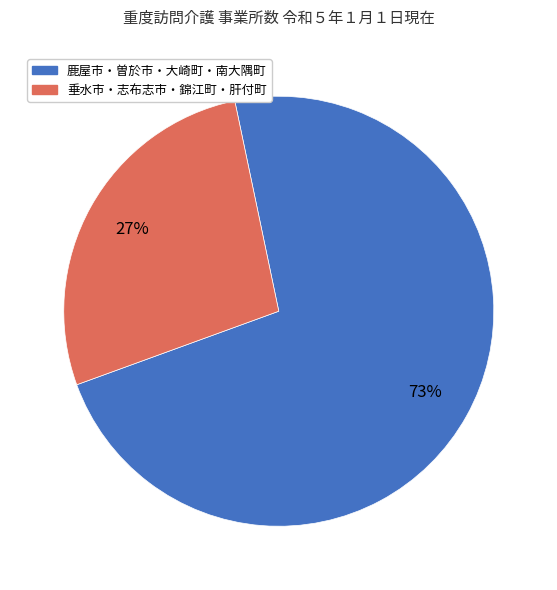

Is there any slice that represents more than half of the pie?

Yes